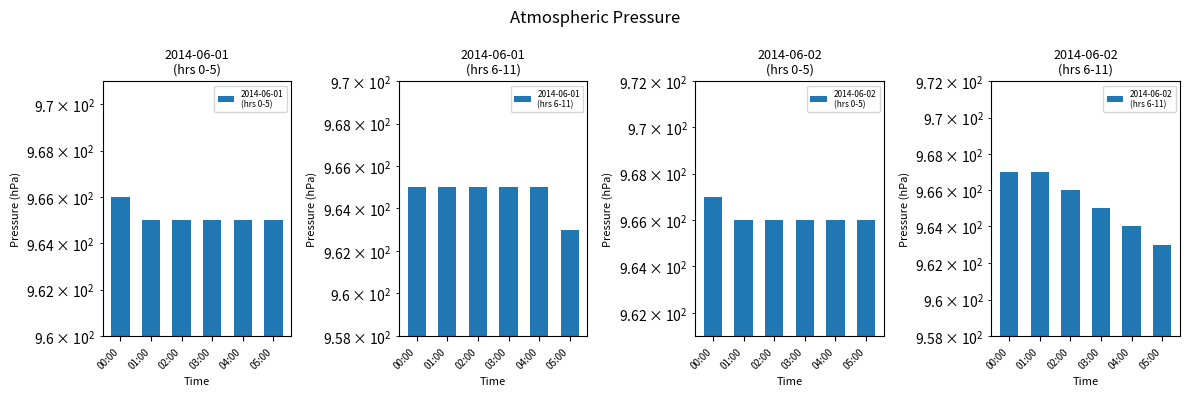

What is the difference between the highest and lowest values at 01:00?

2